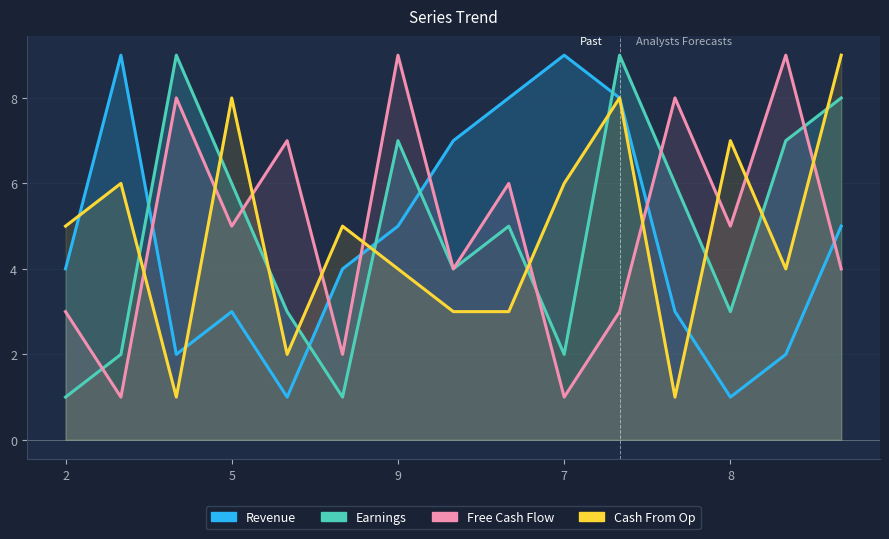

True or false: Free Cash Flow has more than 0 interior local peaks.

True